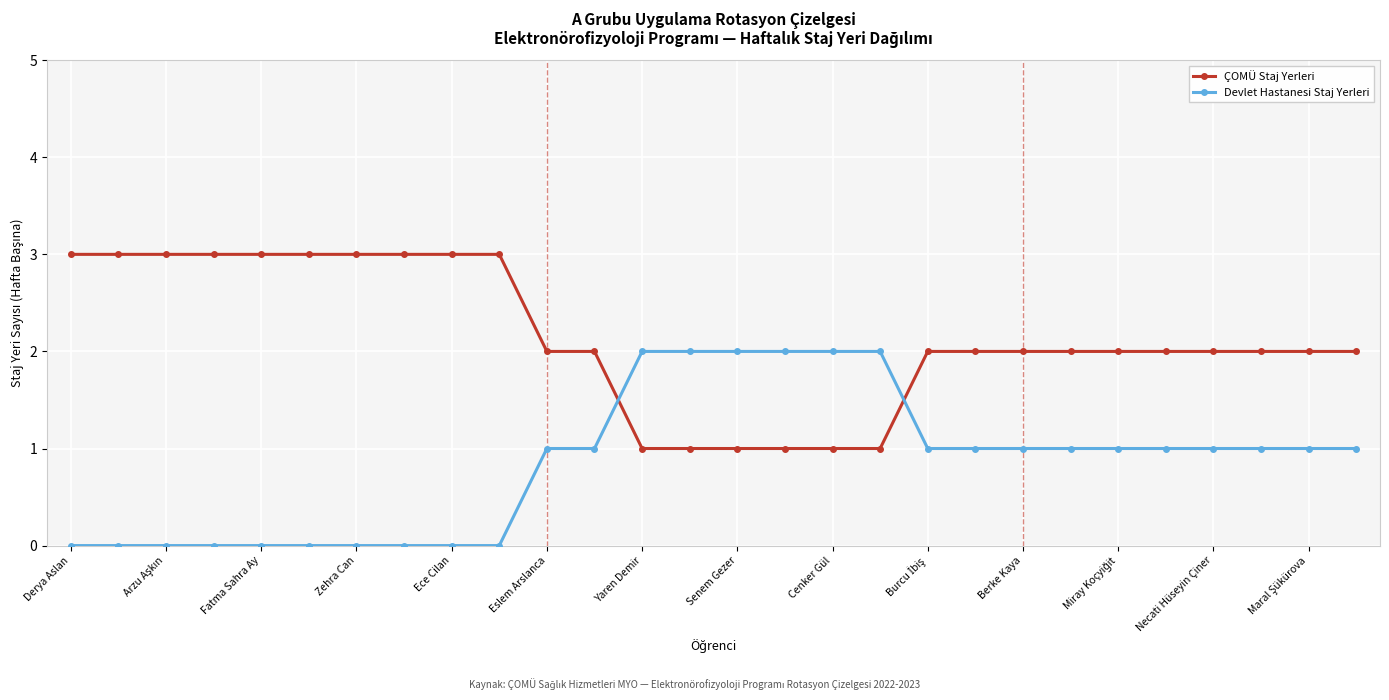

What is the value of the ÇOMÜ Staj Yerleri point at the 13th from the left?

1